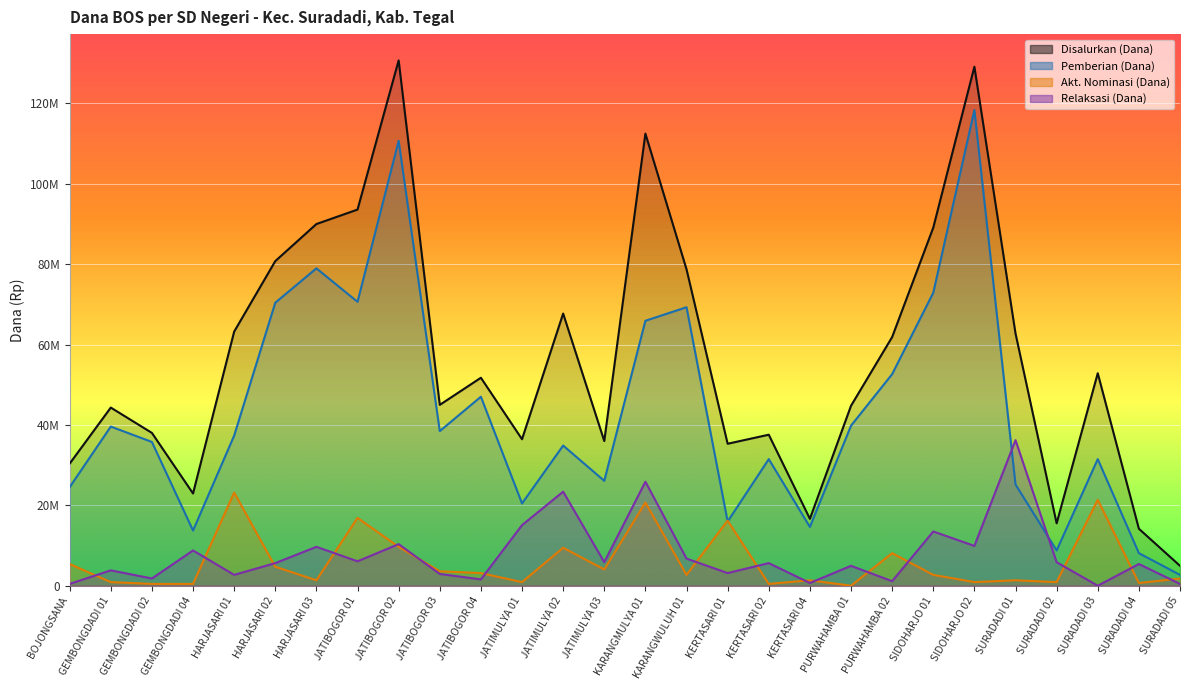

In Disalurkan (Dana), how many points are higher than both neighbors (excluding endpoints)?

8